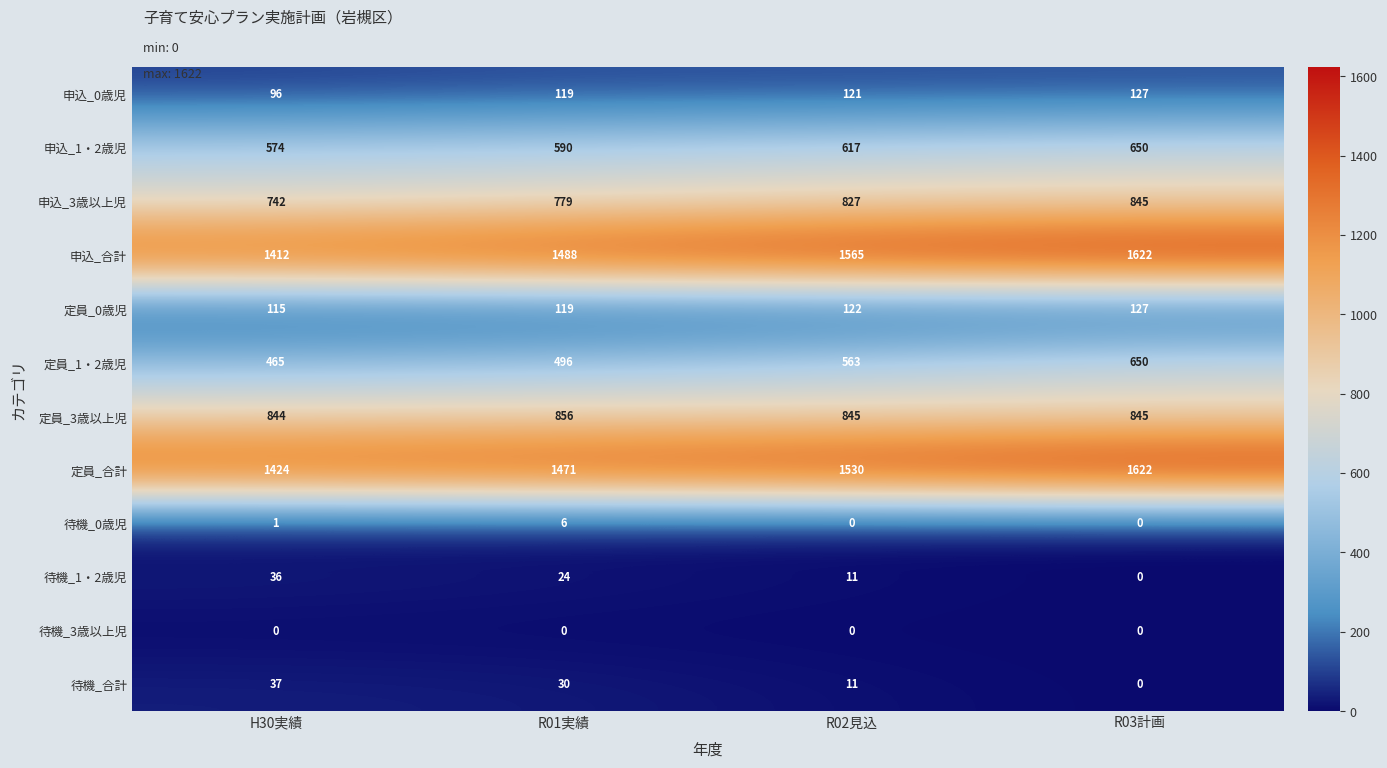

At H30実績, list the series in order from largest to smallest.

定員_合計, 申込_合計, 定員_3歳以上児, 申込_3歳以上児, 申込_1・2歳児, 定員_1・2歳児, 定員_0歳児, 申込_0歳児, 待機_合計, 待機_1・2歳児, 待機_0歳児, 待機_3歳以上児